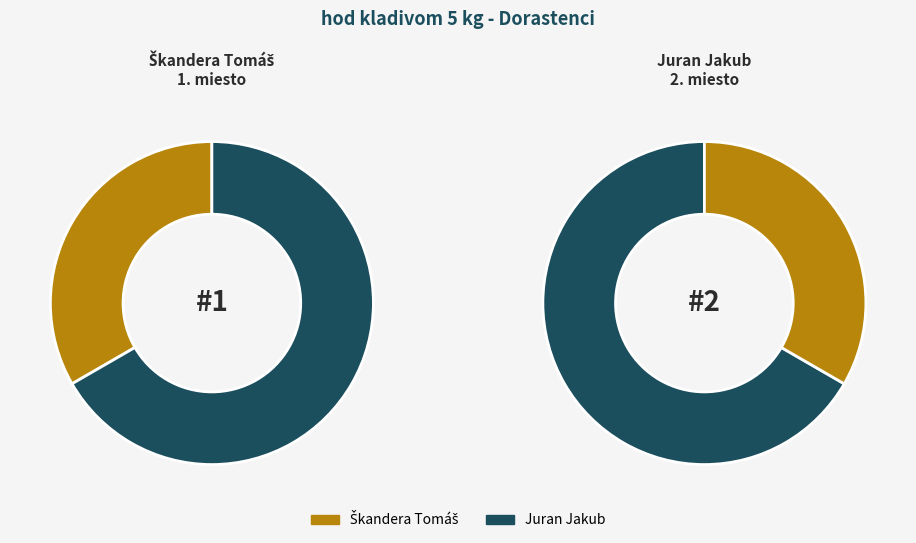

To the nearest percent, what is the difference between the largest and smallest slice percentages?

33%